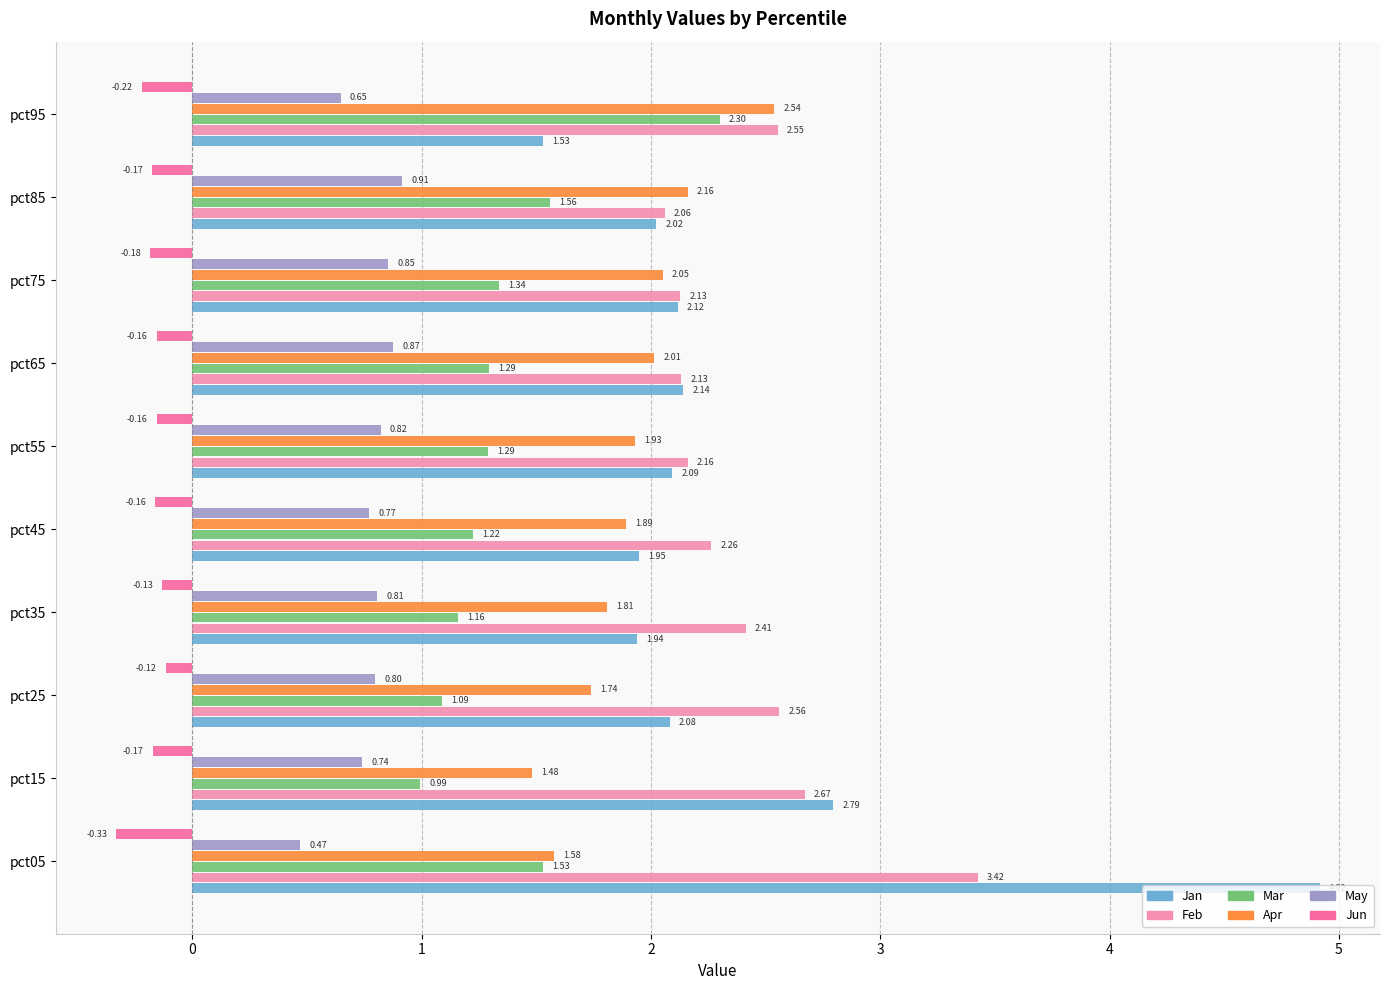

What is the maximum value shown in the chart?

4.9